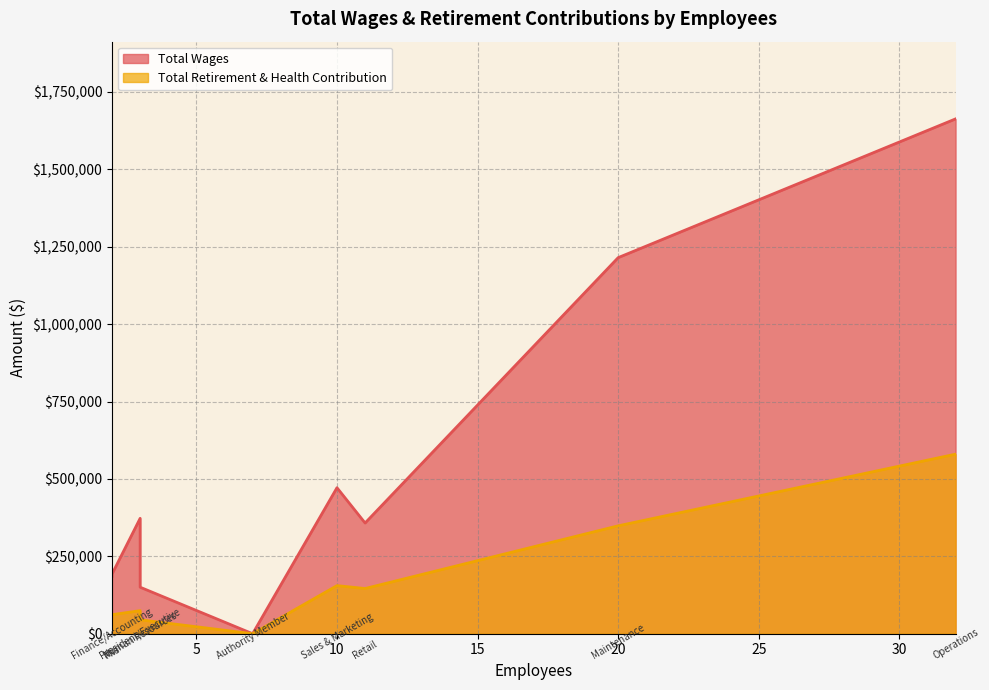

What is the difference between the maximum and second lowest values in the Total Wages series?

1512681